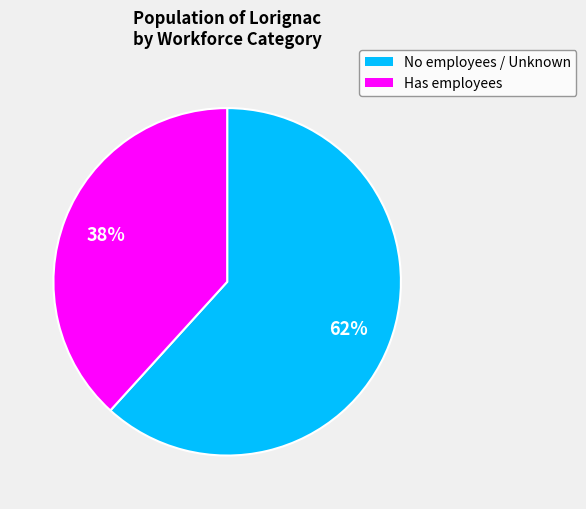

Does any single category account for the majority?

Yes